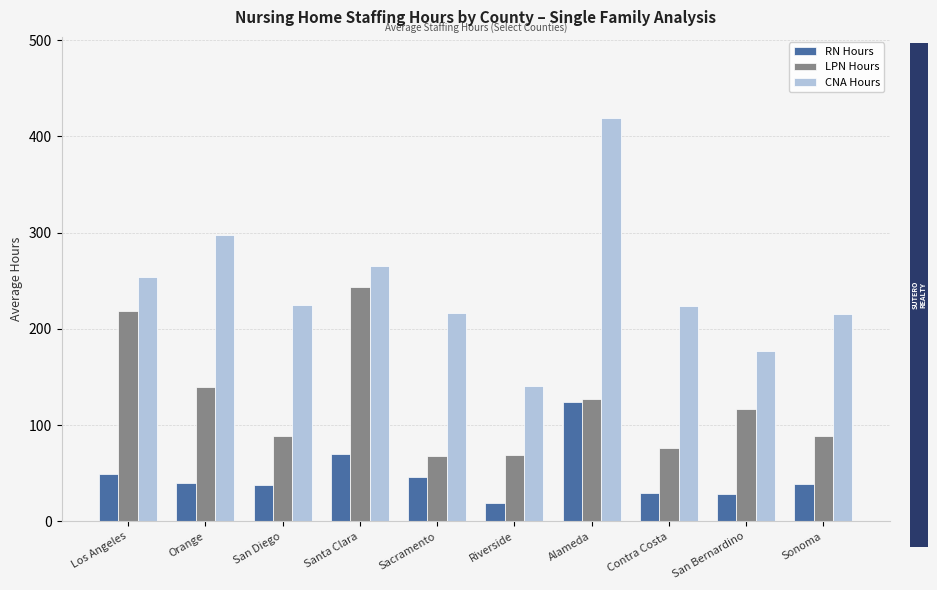

Are the bars horizontal?

No